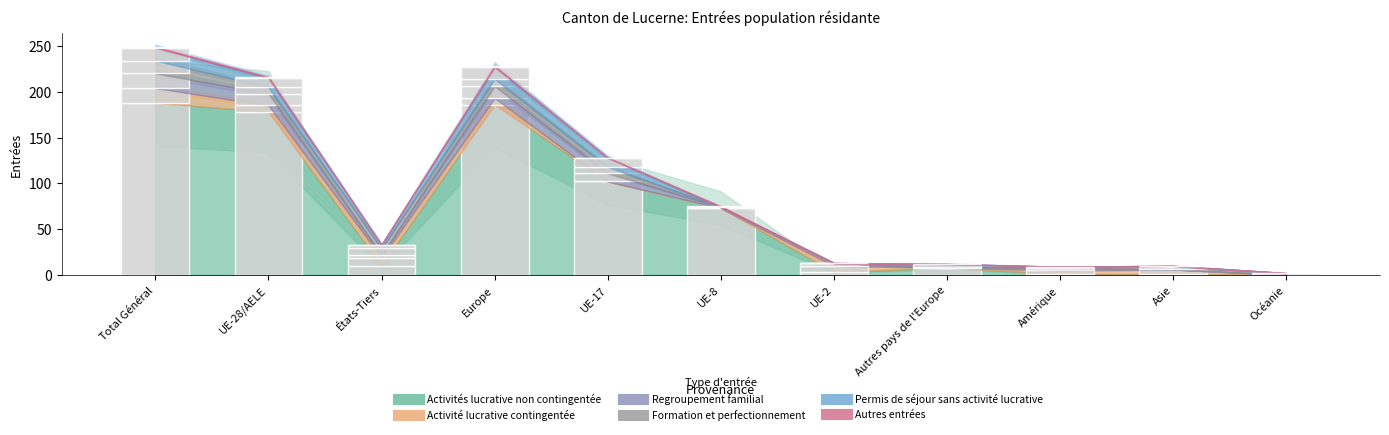

True or false: Permis de séjour sans activité lucrative has a value of 7 at États-Tiers.

False